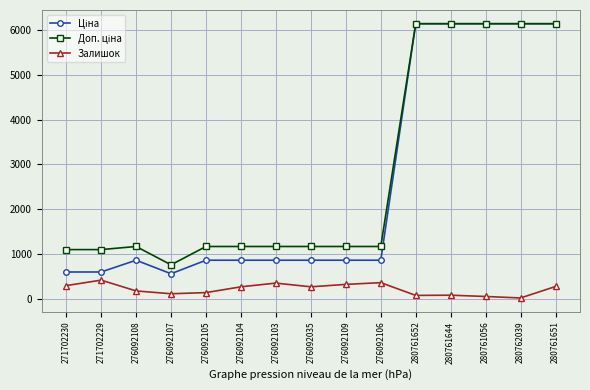

What is the difference between the maximum and second lowest values in the Залишок series?

365.0